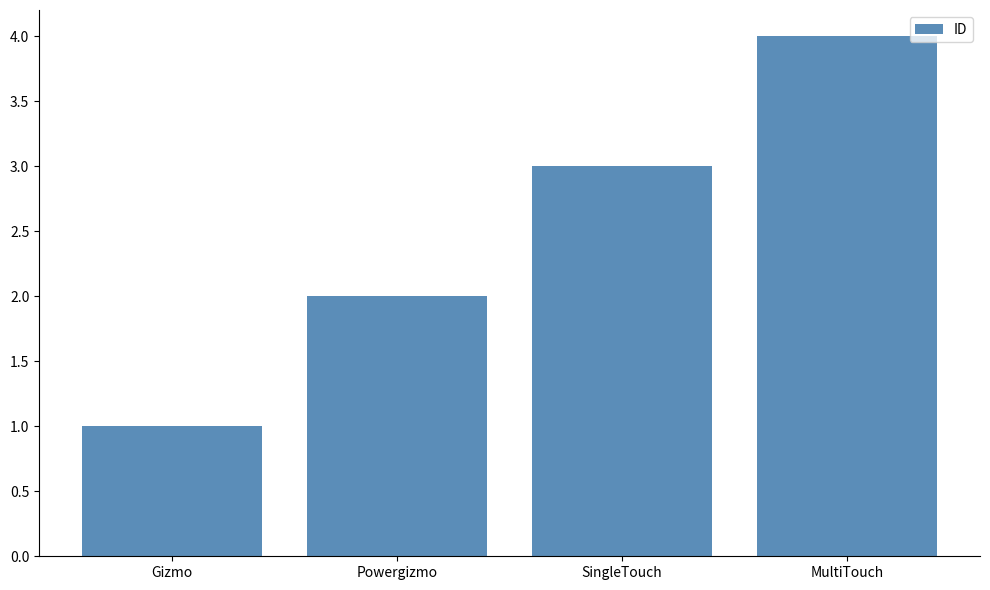

What is the difference between the maximum and minimum values?

3